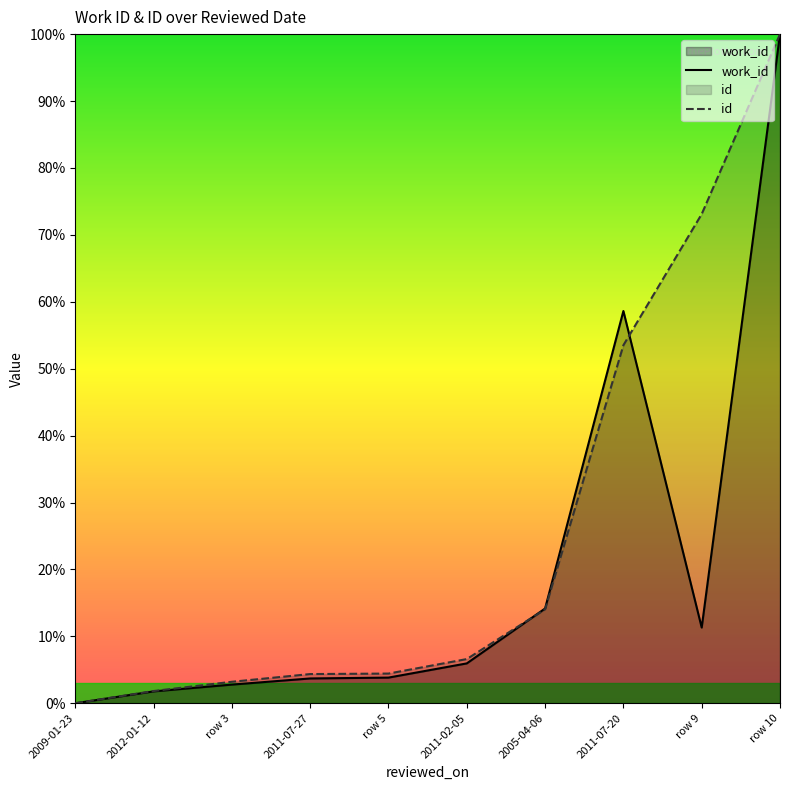

How many interior local valleys does the work_id series have?

1